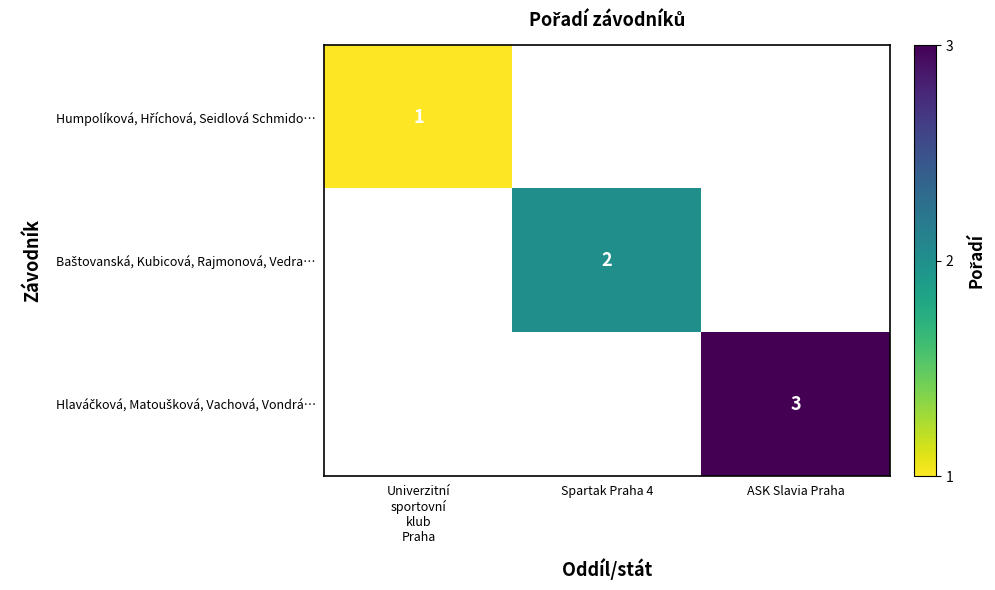

Which category has the highest value in the Baštovanská, Kubicová, Rajmonová, Vedra… series?

Spartak Praha 4